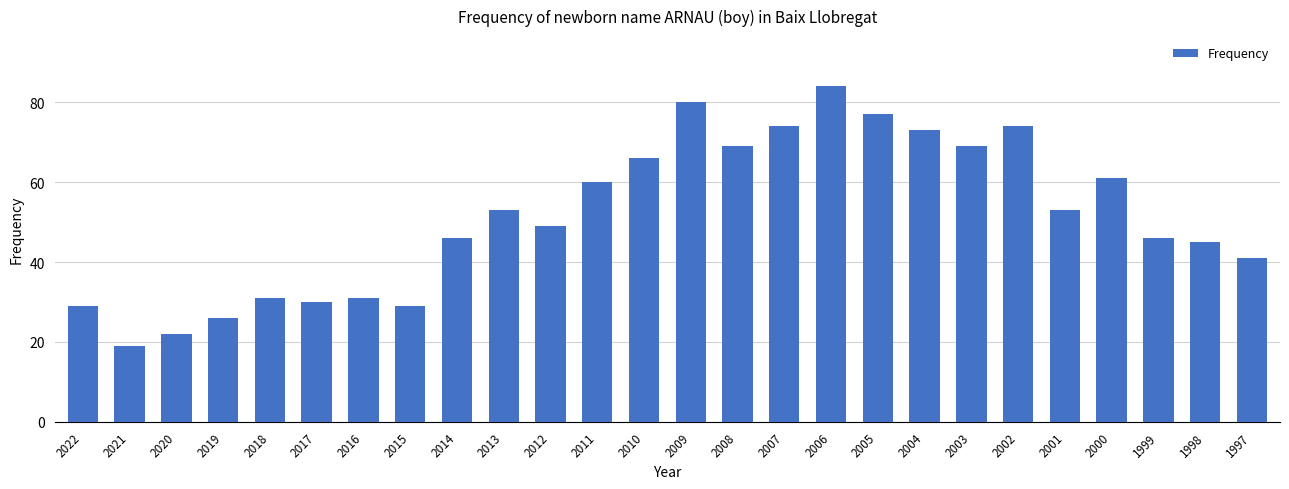

Reading left to right, extract all data points from this chart.

2022=29	2021=19	2020=22	2019=26	2018=31	2017=30	2016=31	2015=29	2014=46	2013=53	2012=49	2011=60	2010=66	2009=80	2008=69	2007=74	2006=84	2005=77	2004=73	2003=69	2002=74	2001=53	2000=61	1999=46	1998=45	1997=41